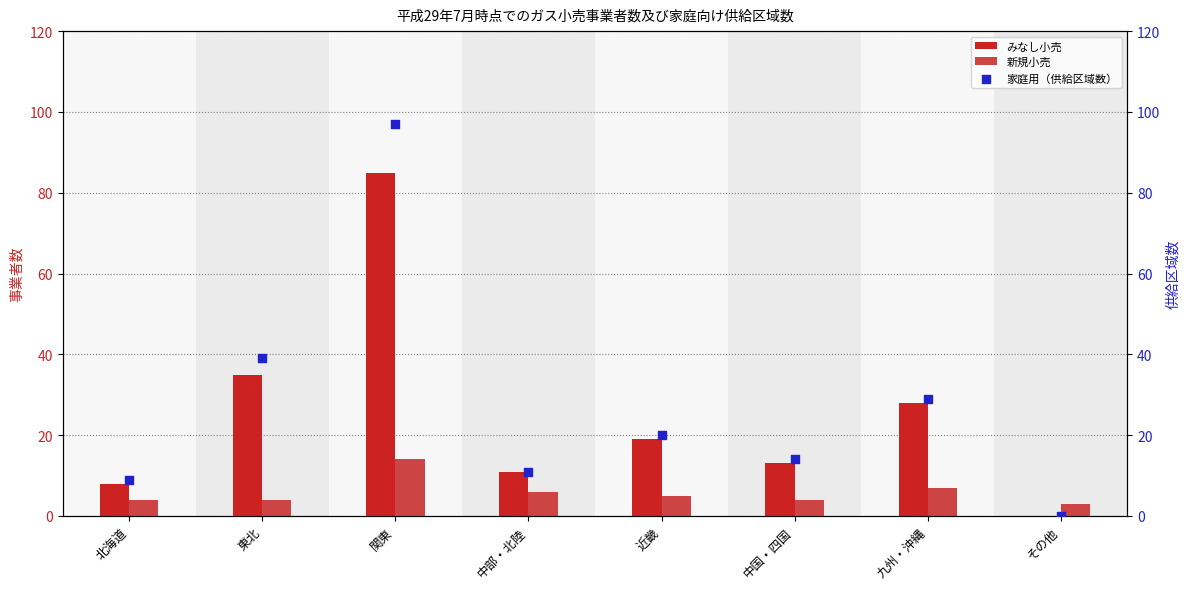

Which series contains the highest Y value?

家庭用（供給区域数）